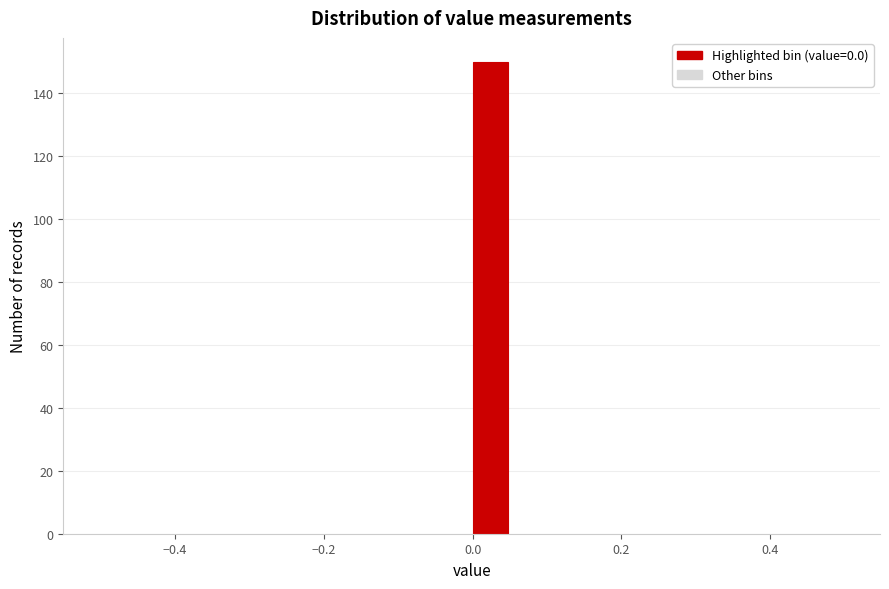

Read against the x-axis, roughly where is the centre of the tallest bar?

0.02